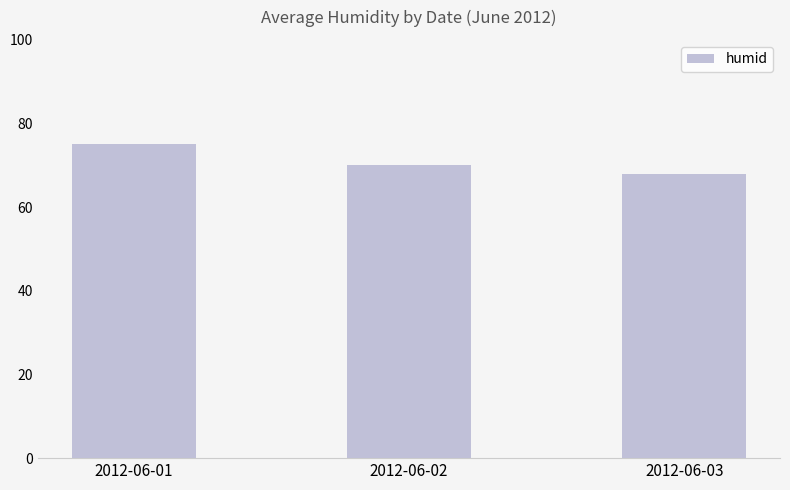

List the labels in order of value, largest first.

2012-06-01, 2012-06-02, 2012-06-03